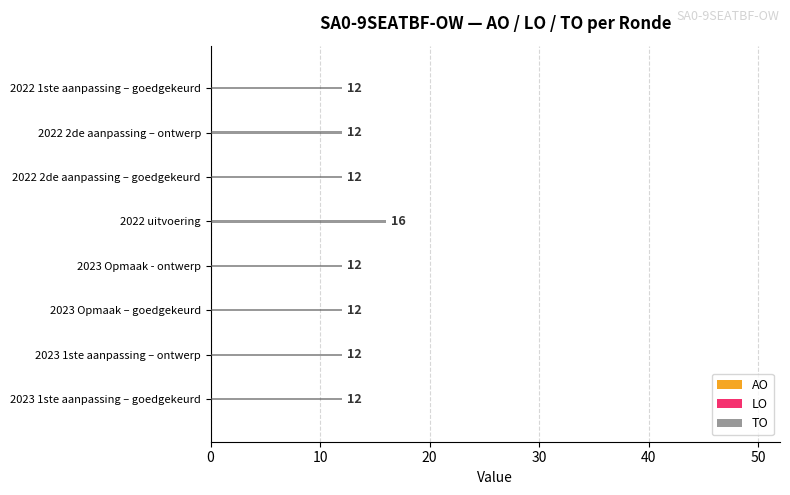

What value does the data have at 2022 2de aanpassing – goedgekeurd?

12